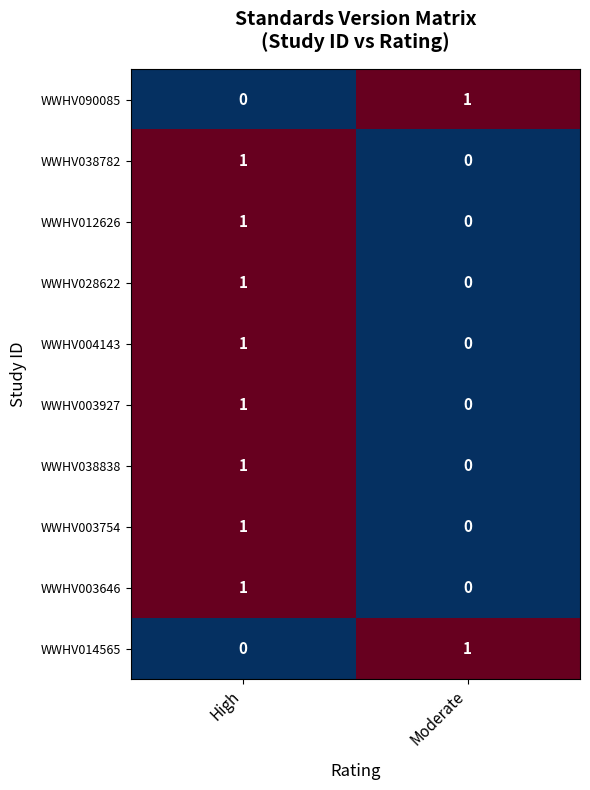

What is the greatest value displayed?

1